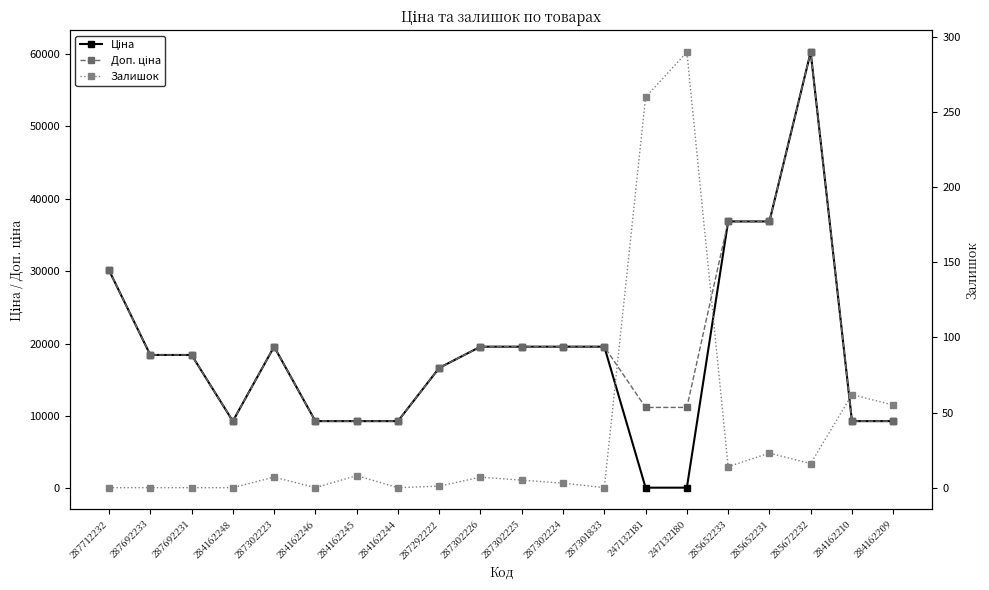

Is it true that Доп. ціна equals 9277.7 at 285652233?

False